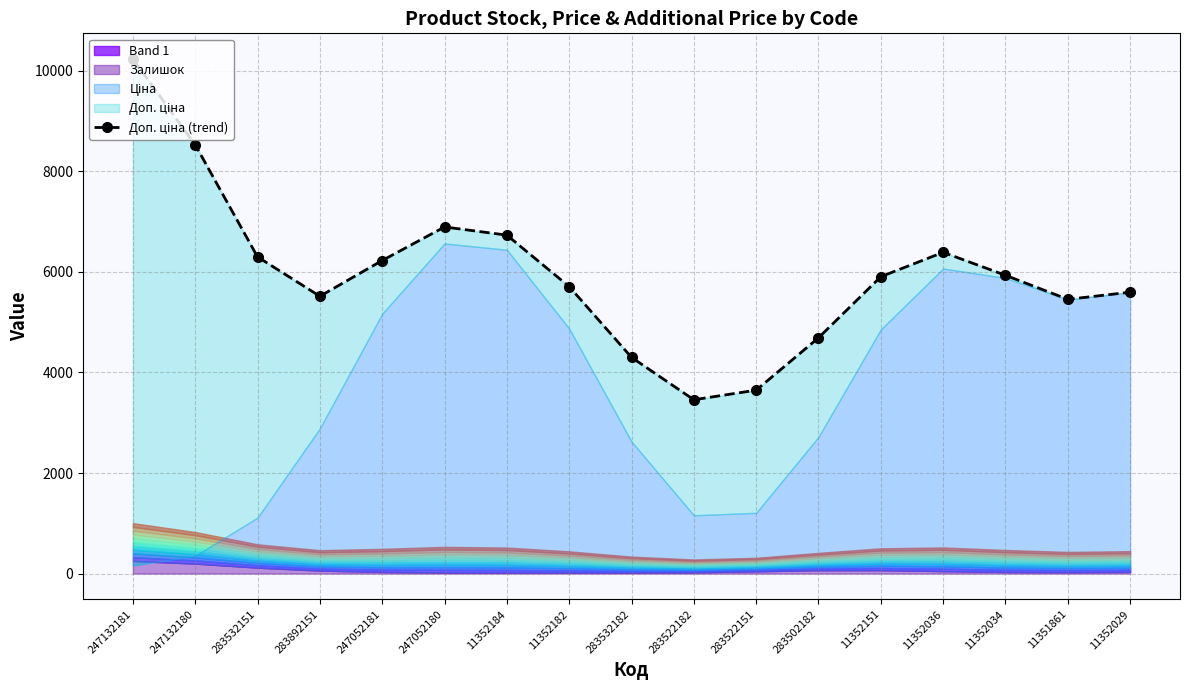

Reading left to right, list all the values displayed in this chart.

247132181=10232.9	247132180=8528.0	283532151=6298.5	283892151=5515.5	247052181=6226.5	247052180=6893.9	11352184=6731.1	11352182=5707.6	283532182=4300.1	283522182=3457.0	283522151=3647.8	283502182=4689.2	11352151=5904.4	11352036=6389.1	11352034=5932.5	11351861=5454.2	11352029=5596.3